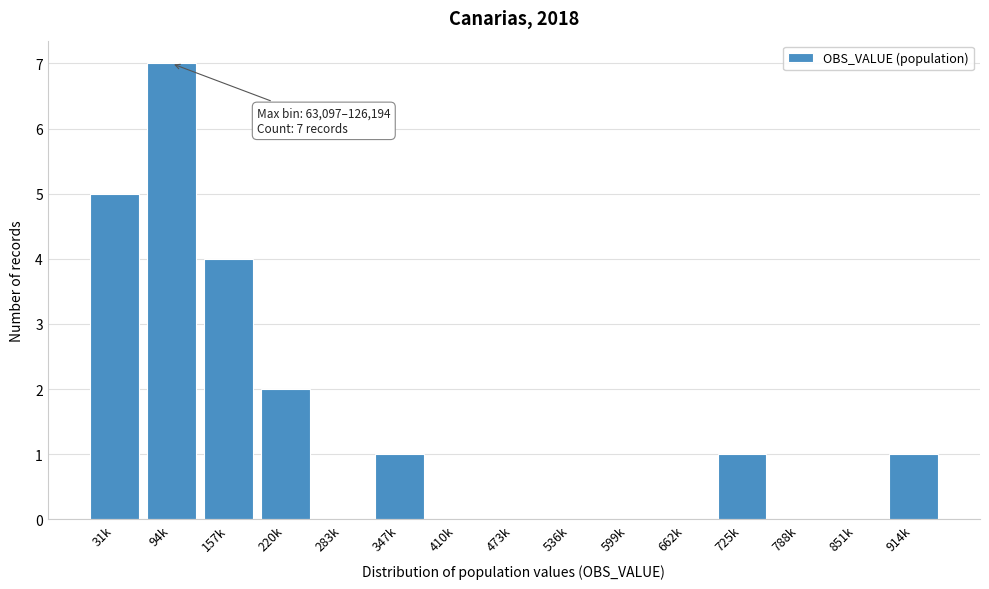

Reading left to right, transcribe all the data shown in this chart.

31k=5	94k=7	157k=4	220k=2	283k=0	347k=1	410k=0	473k=0	536k=0	599k=0	662k=0	725k=1	788k=0	851k=0	914k=1